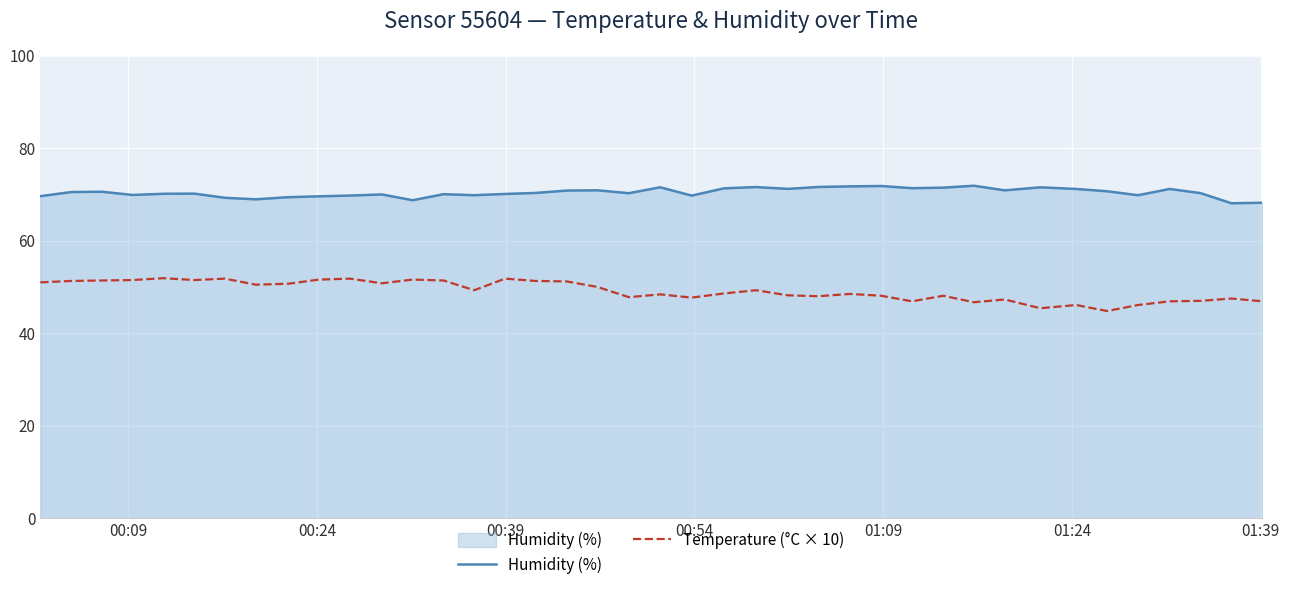

List the series in order of their peak value, lowest first.

Temperature (°C × 10), Humidity (%)